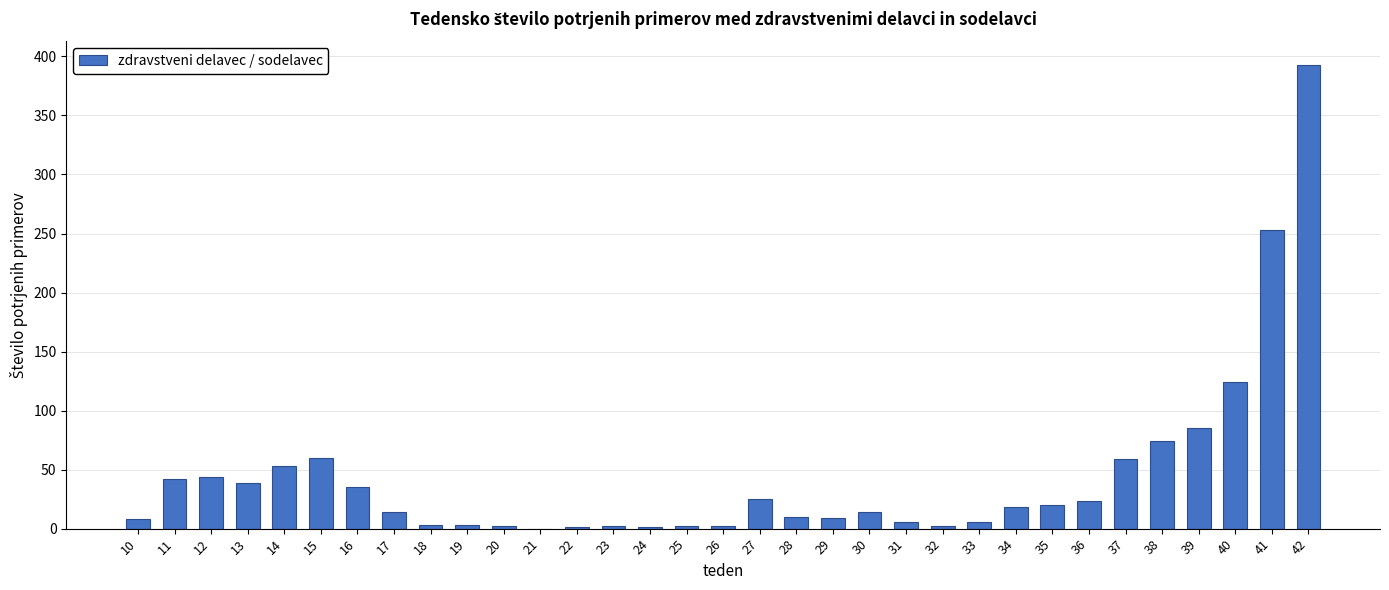

Are the bars horizontal?

No